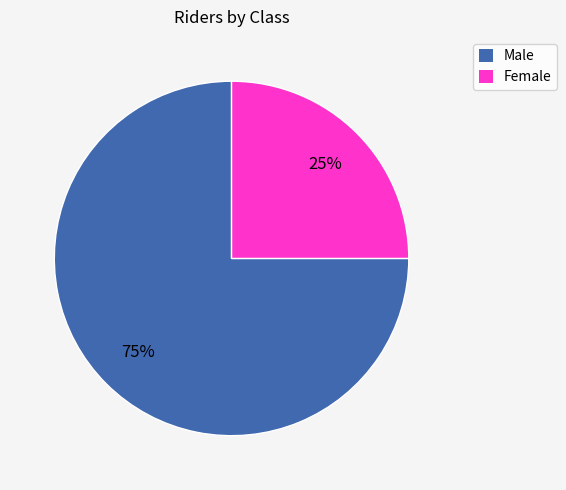

Approximately how many times larger is the value at Female compared to Male?

0.3